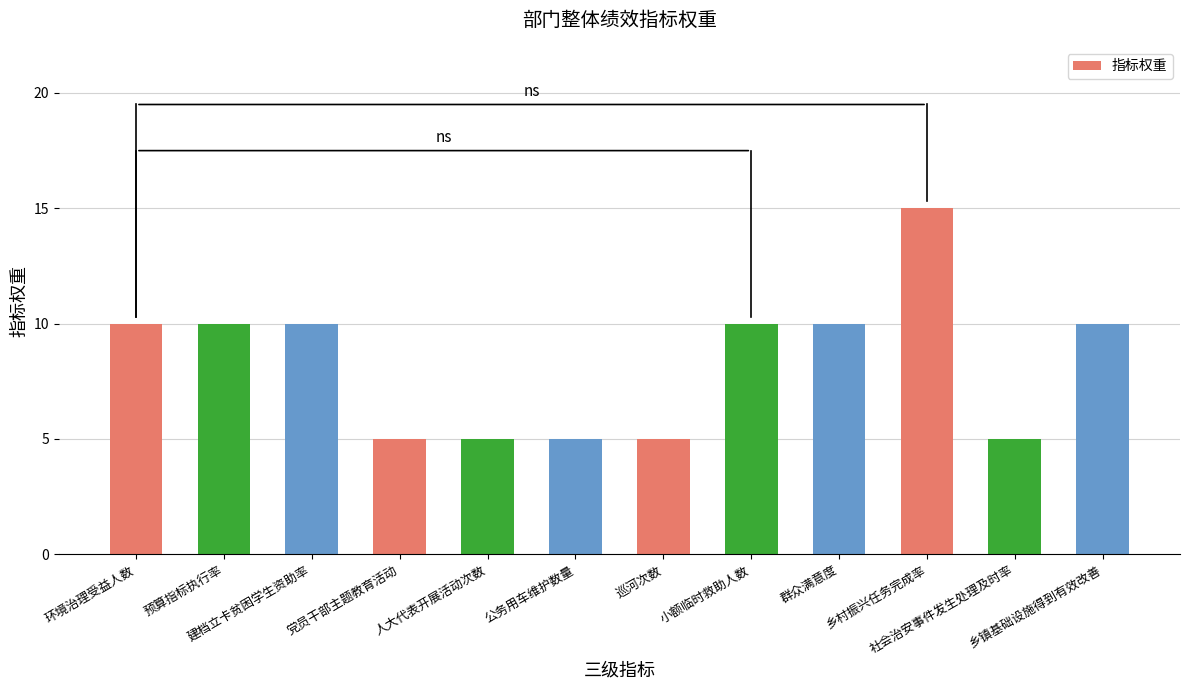

What is the difference between the maximum and minimum values?

10